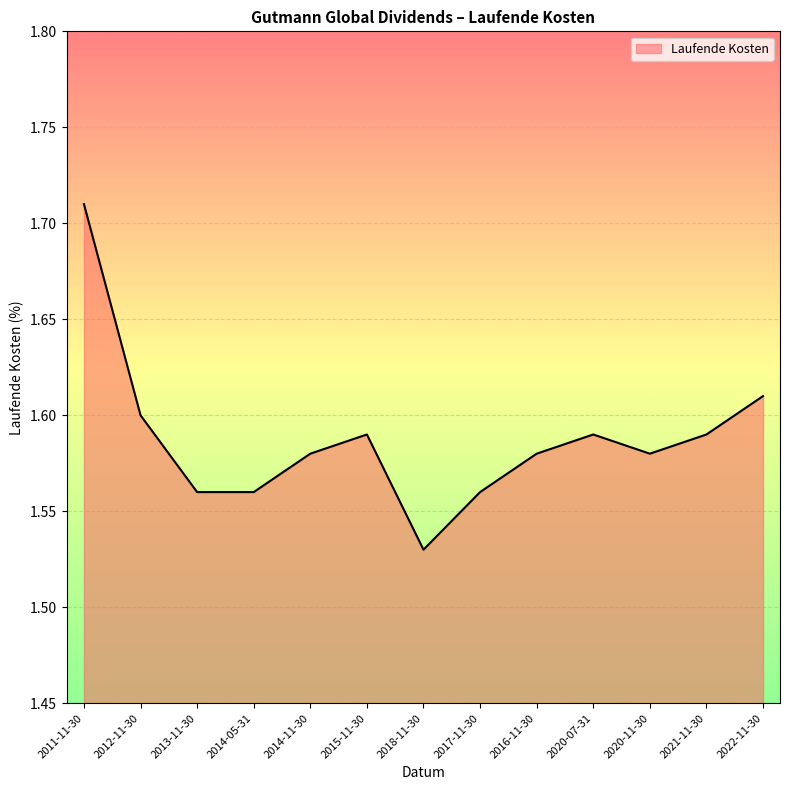

Between 2022-11-30 and 2016-11-30, which is larger?

2022-11-30